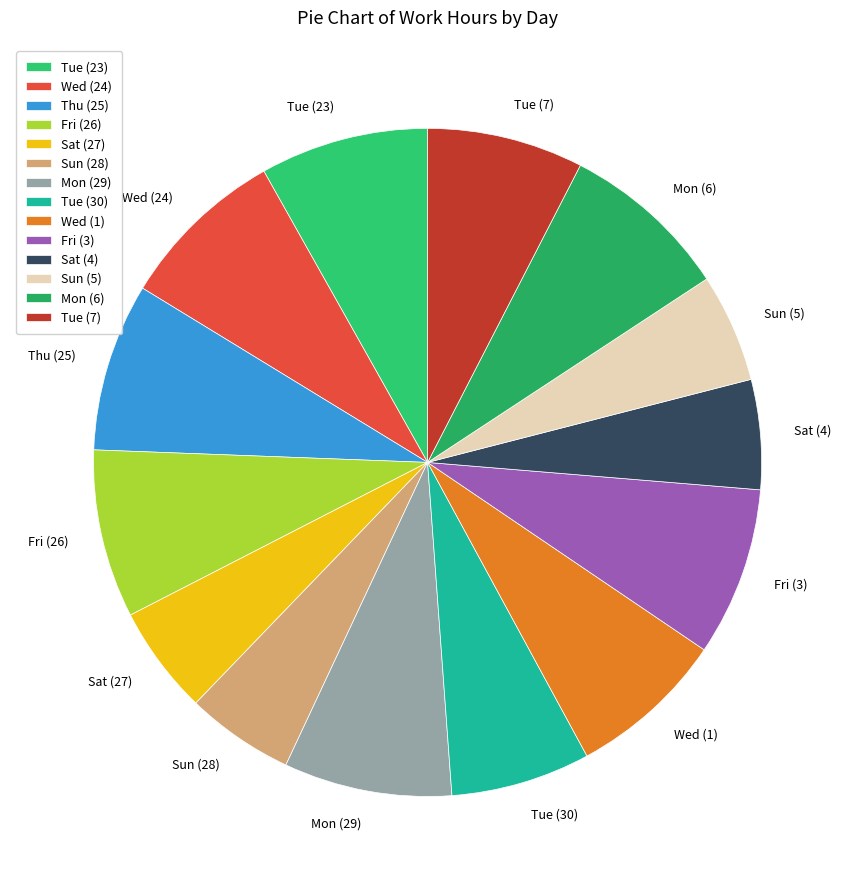

True or false: Thu (25) accounts for 19% of the total.

False